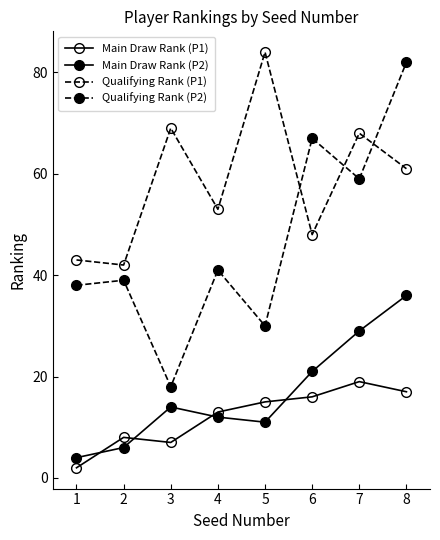

Is this an area chart (filled region under the line)?

No